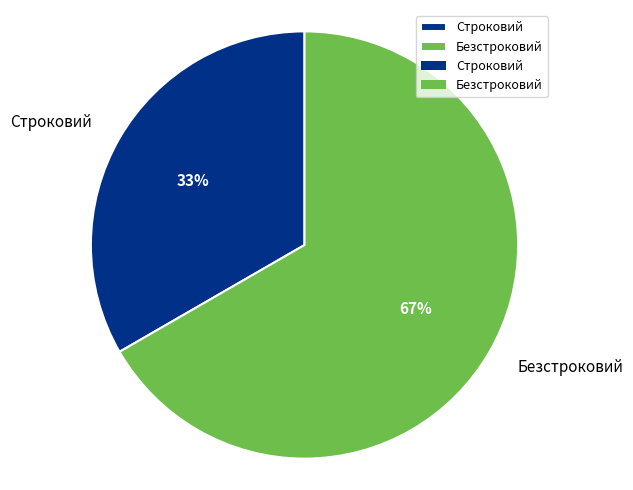

Does Безстроковий represent more than half of the total?

Yes